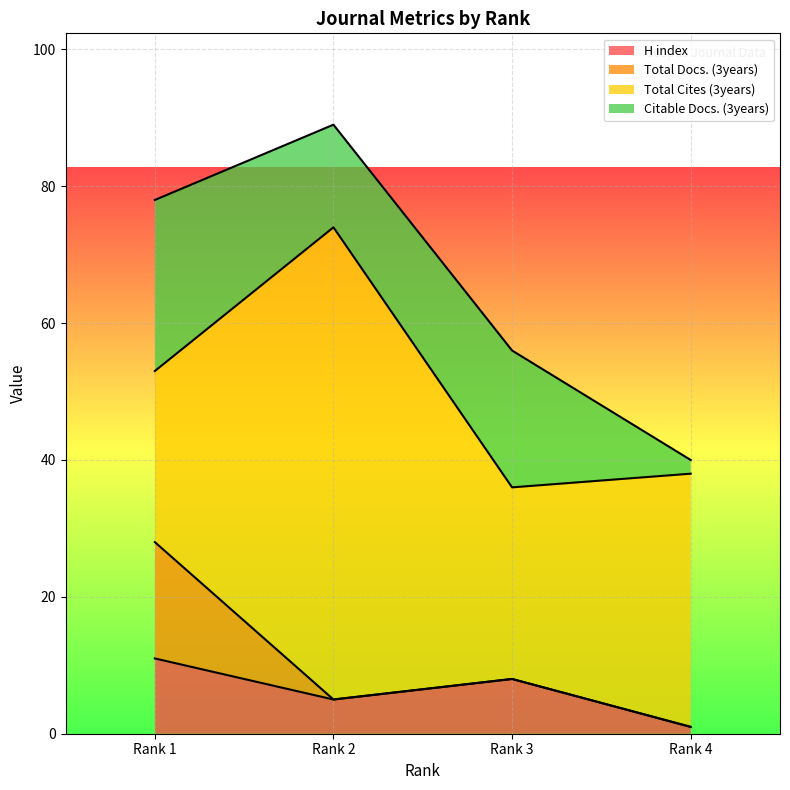

What is the approximate value of Citable Docs. (3years) at Rank 1?

25